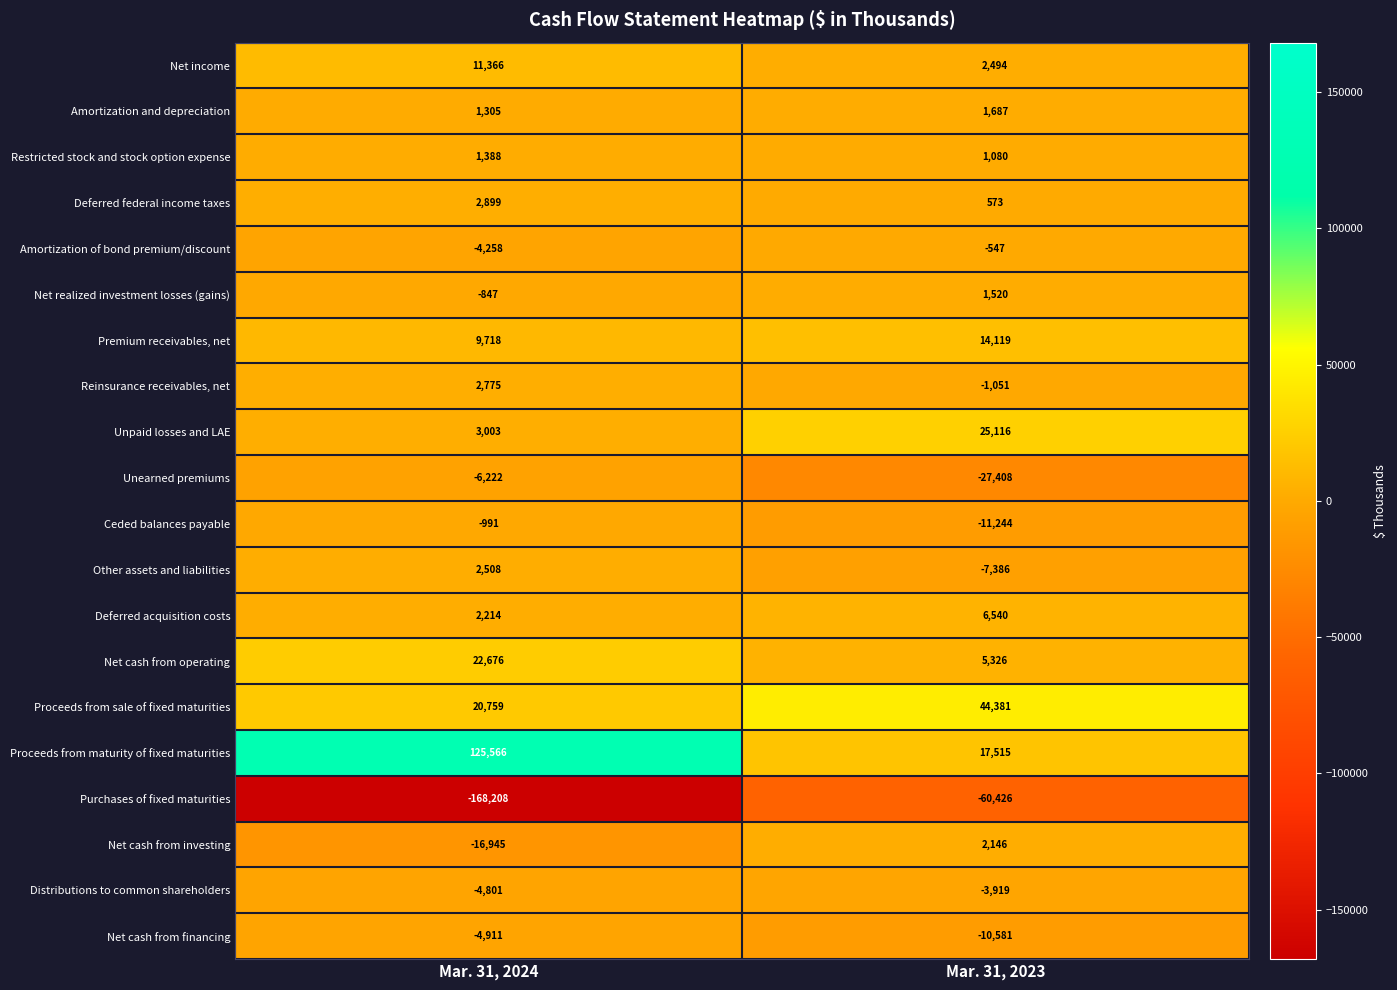

What is the approximate value of Unpaid losses and LAE at Mar. 31, 2023, to the nearest 10?

25120